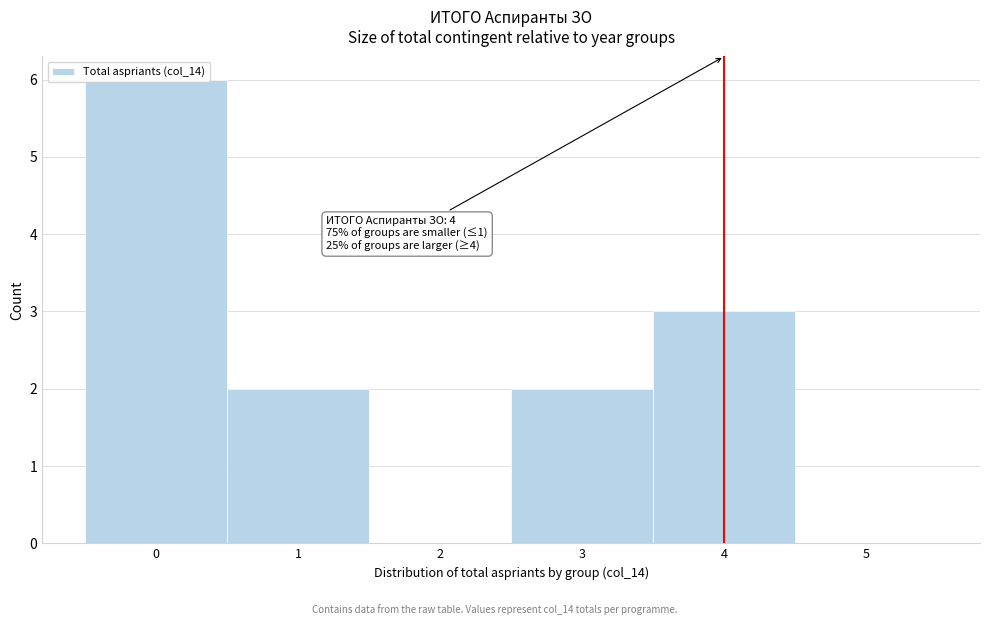

Over which range of the x-axis is the bar tallest?

-0.5 to 0.5